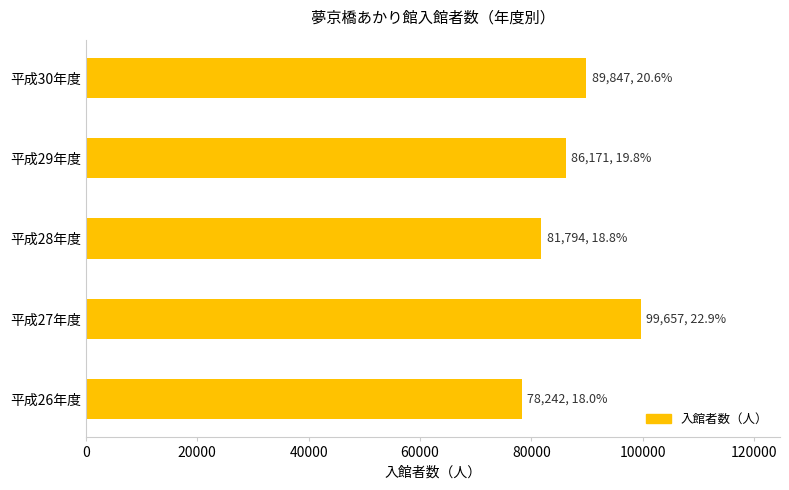

Rank the categories by value from highest to lowest.

平成27年度, 平成30年度, 平成29年度, 平成28年度, 平成26年度